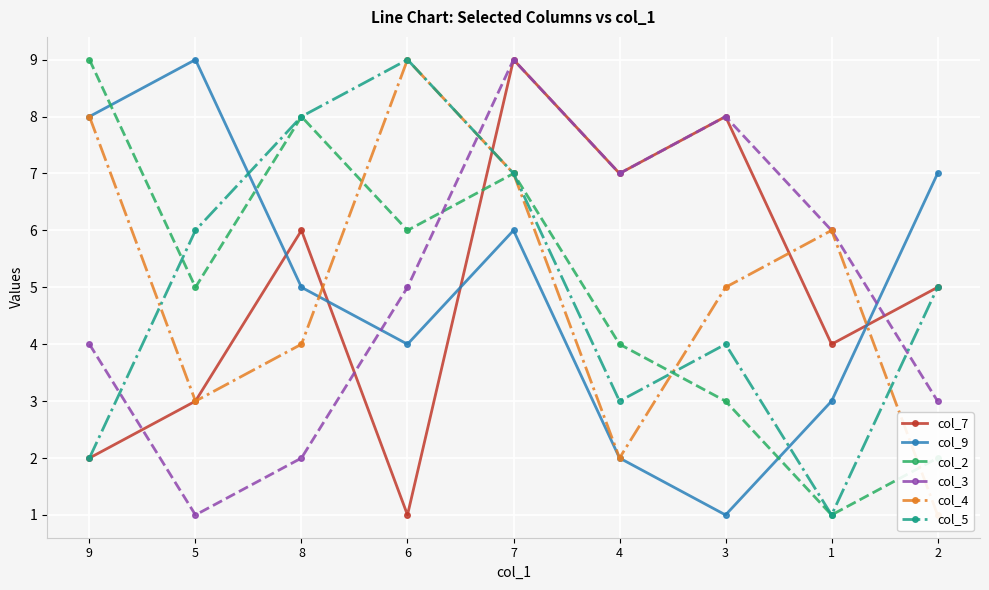

What is the label of the 4th point from the left?

6